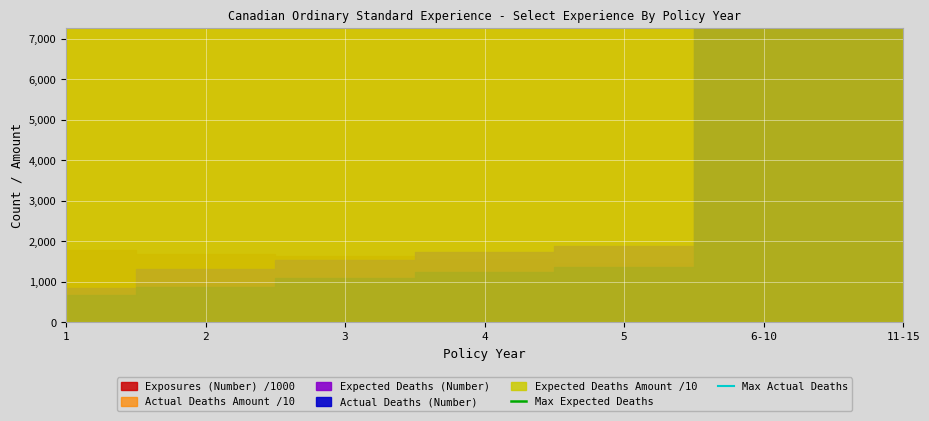

What is the sum of the Max Actual Deaths values at 2 and 1?

28030